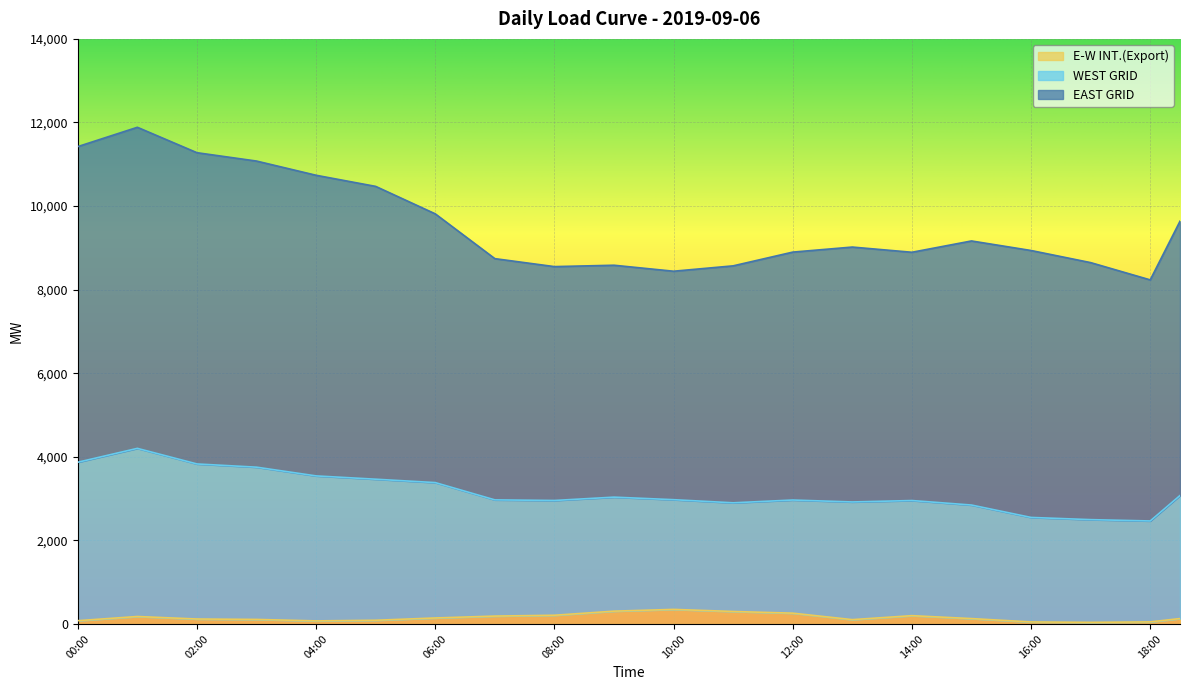

What is the maximum value for WEST GRID?

4203.0